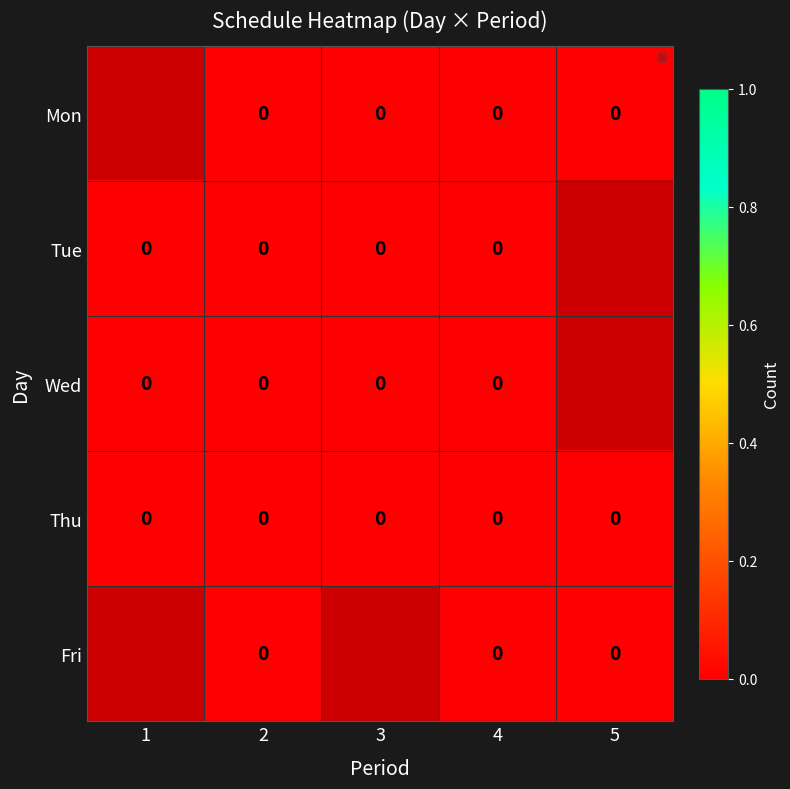

The Thu series shows 0 at 3. True or false?

True